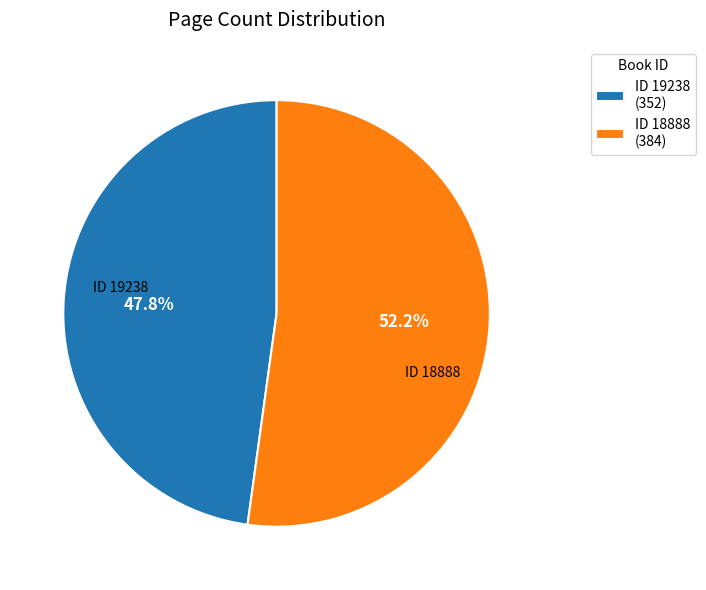

What portion of the pie excludes ID 19238 (352)?

52.2%